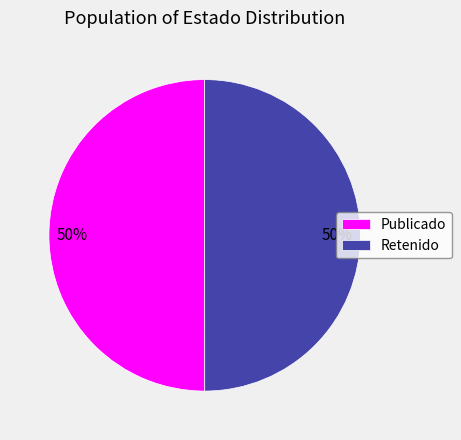

True or false: Publicado accounts for 50% of the total.

True